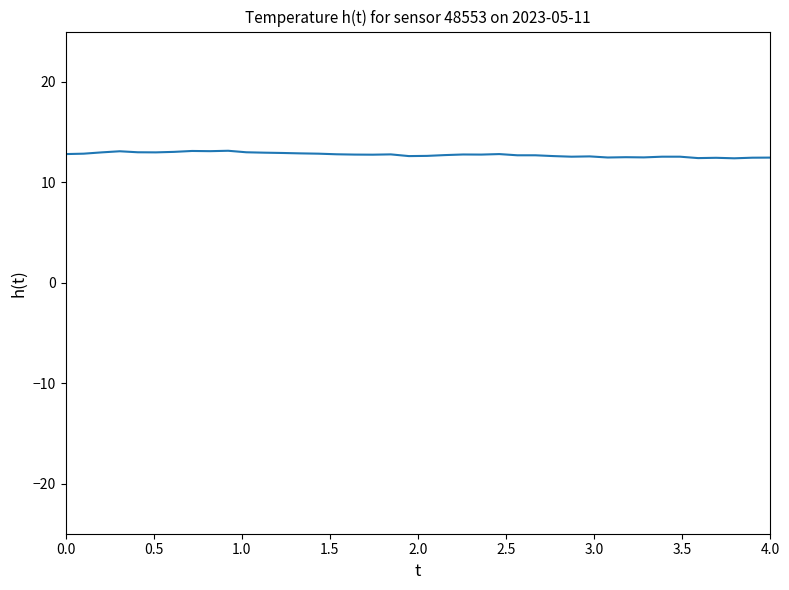

How many lines are shown in the chart?

1